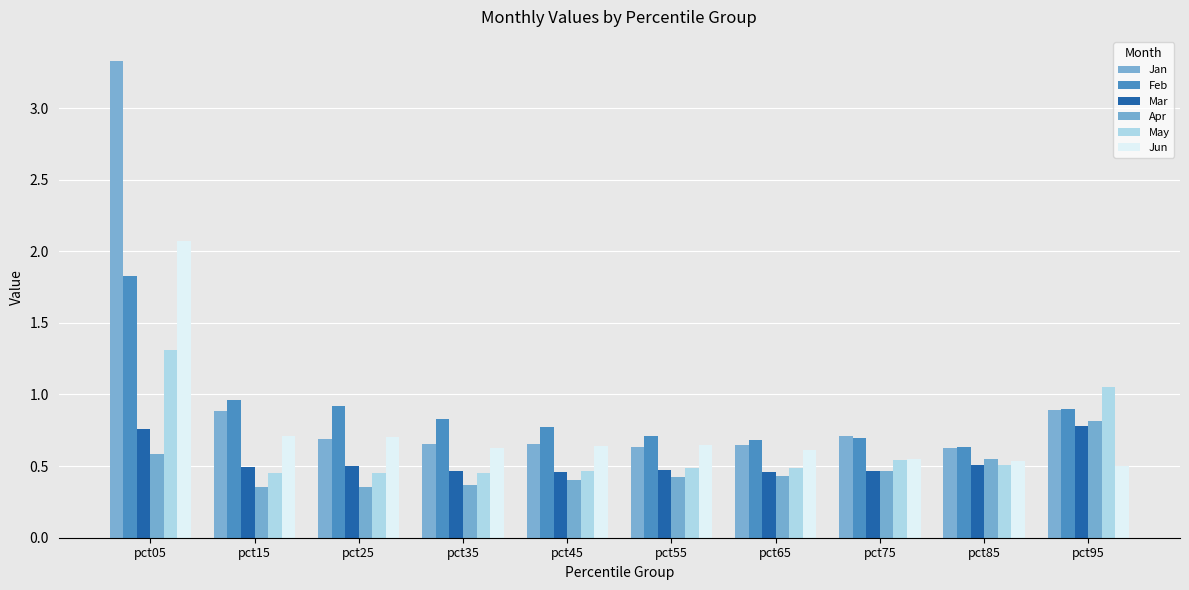

True or false: Mar has a value of 0.5 at pct25.

True